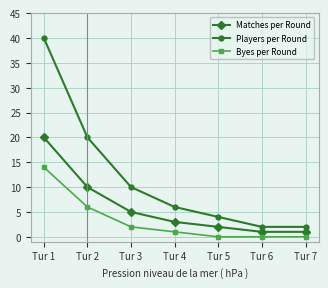

How many distinct data groups are displayed?

3